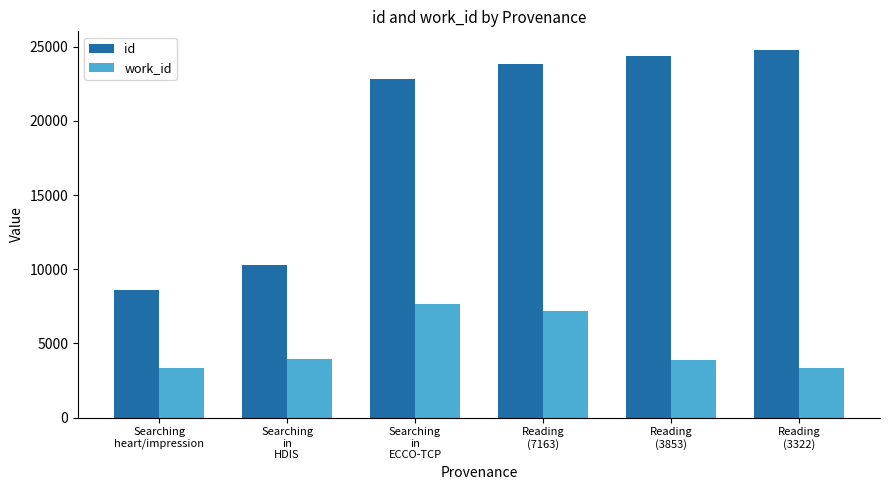

True or false: work_id has a value of 3322 at Reading
(3322).

True